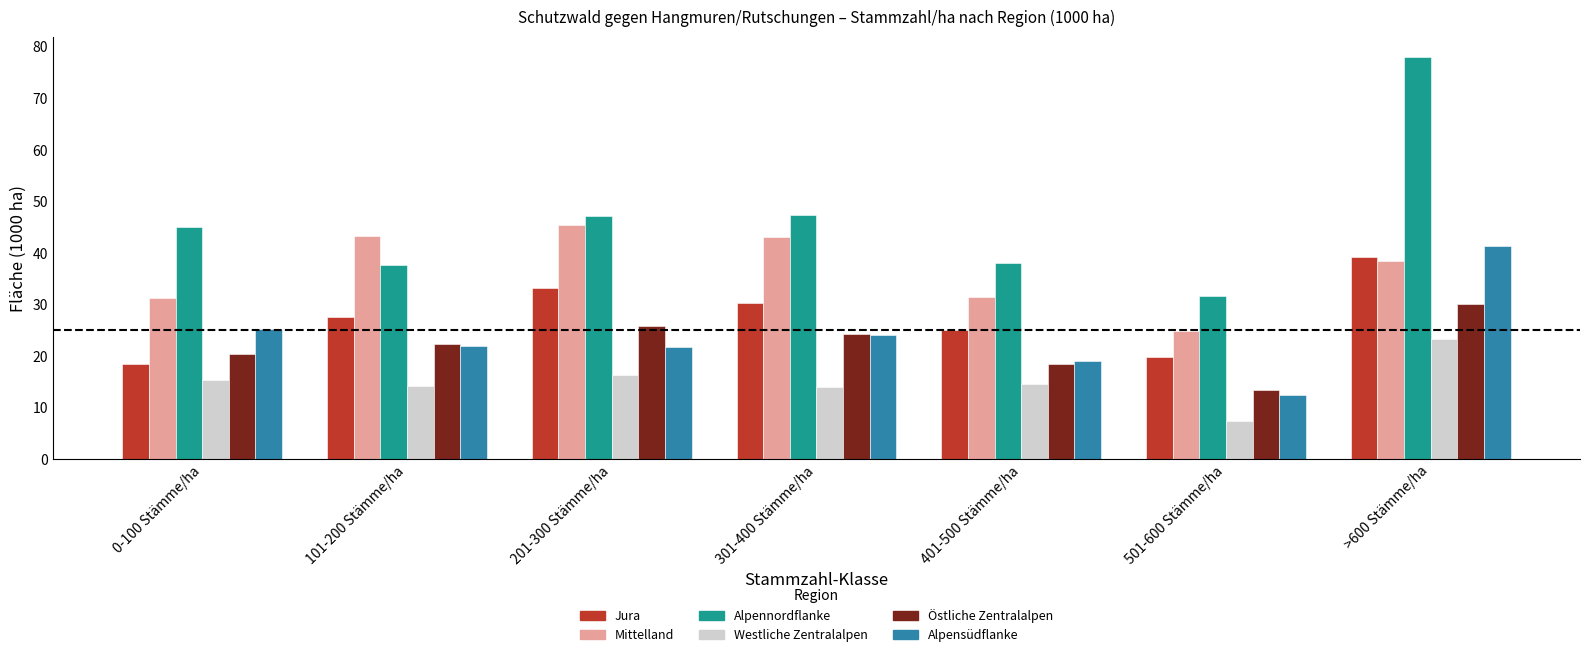

What is the sum of all Jura values?

193.5